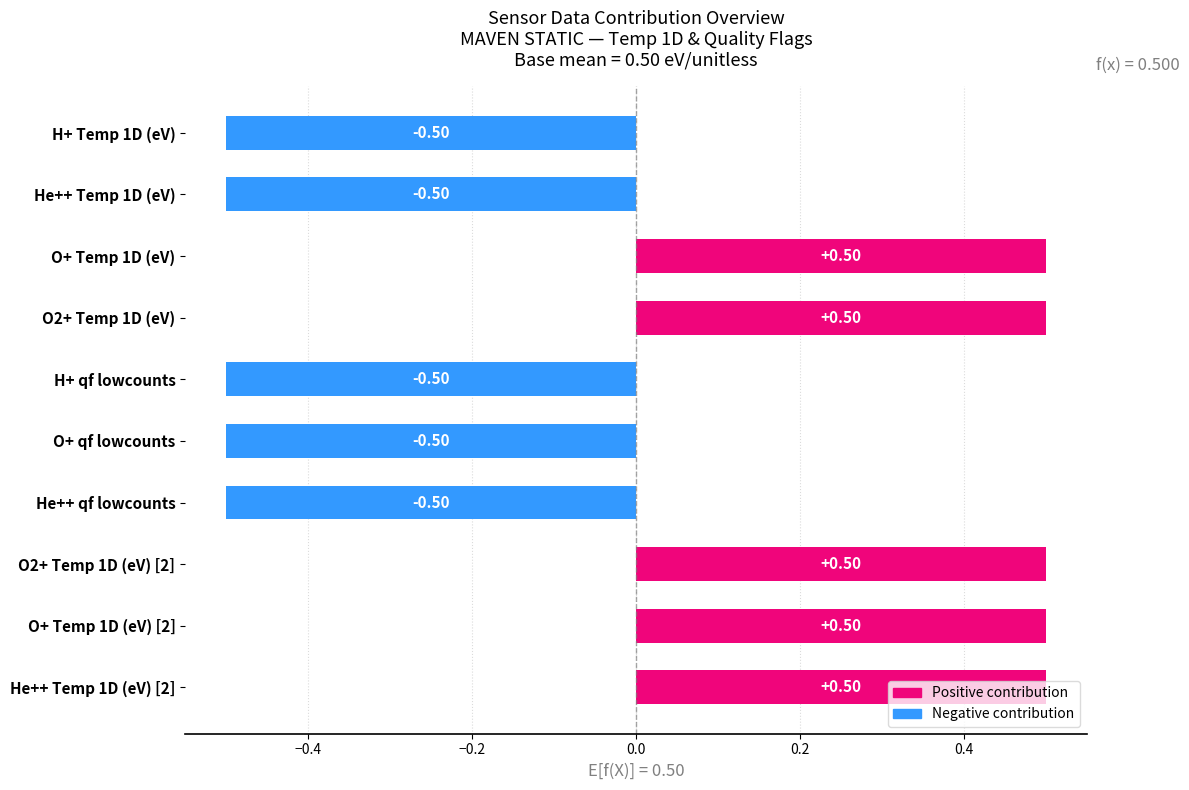

Which has a higher value, H+ Temp 1D (eV) or O2+ Temp 1D (eV)?

O2+ Temp 1D (eV)